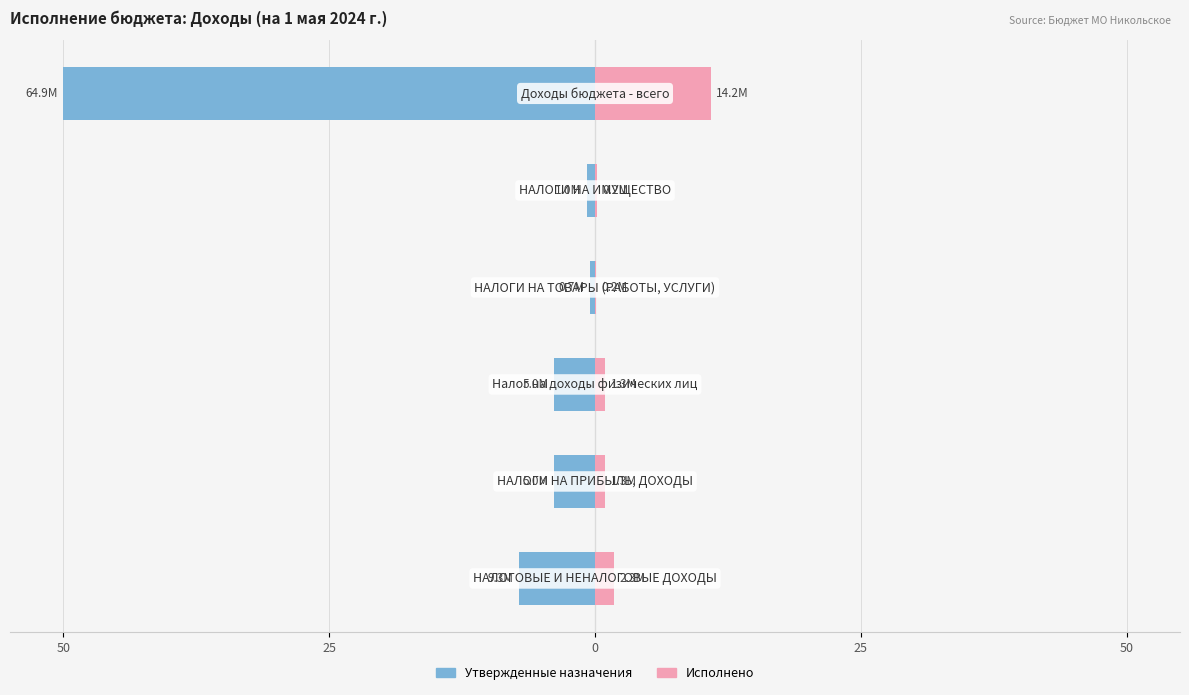

Rank the series by their maximum value, from lowest to highest.

Утвержденные назначения, Исполнено